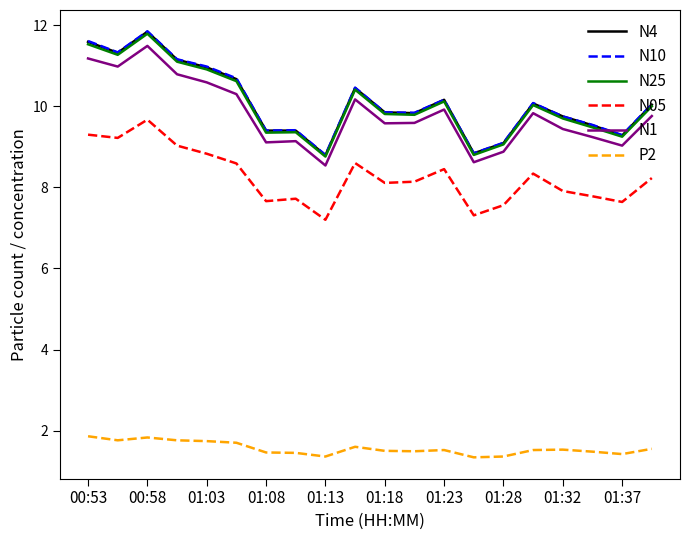

What is the maximum value for N4?

11.8